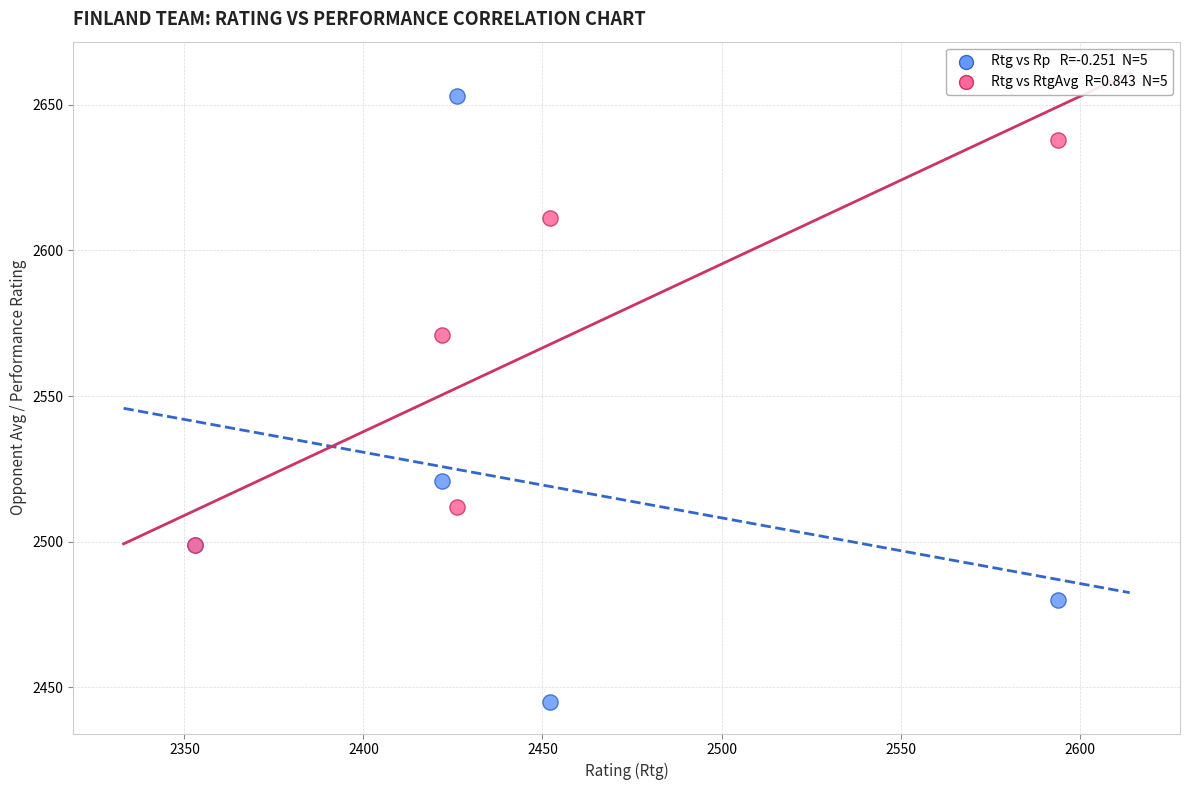

Across all series, what Y value is closest to 2549?

2571